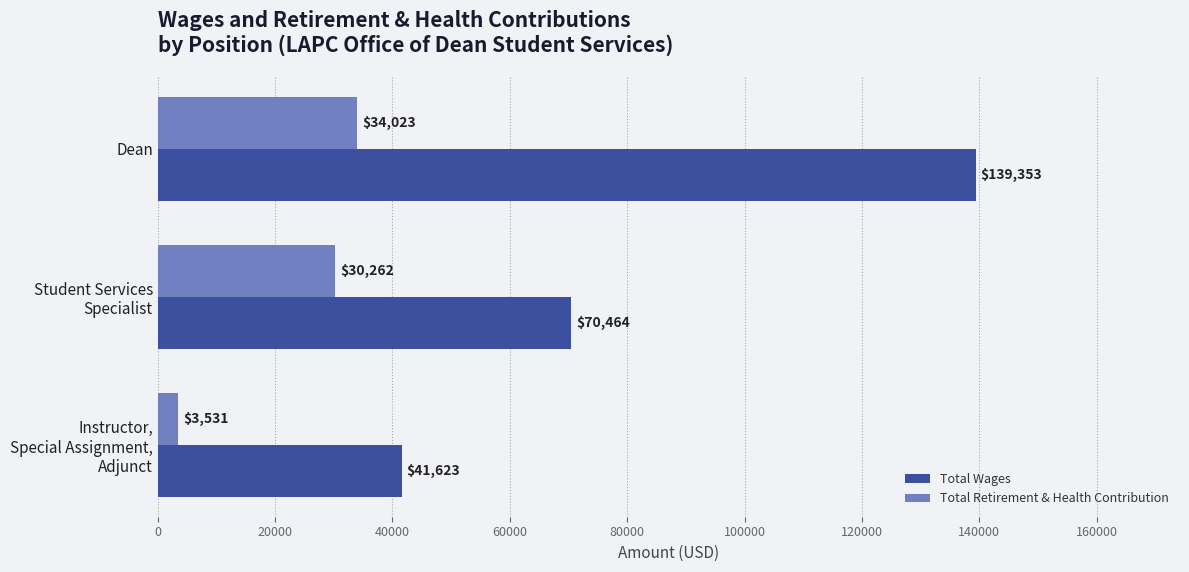

What is the sum of all Total Retirement & Health Contribution values?

67816